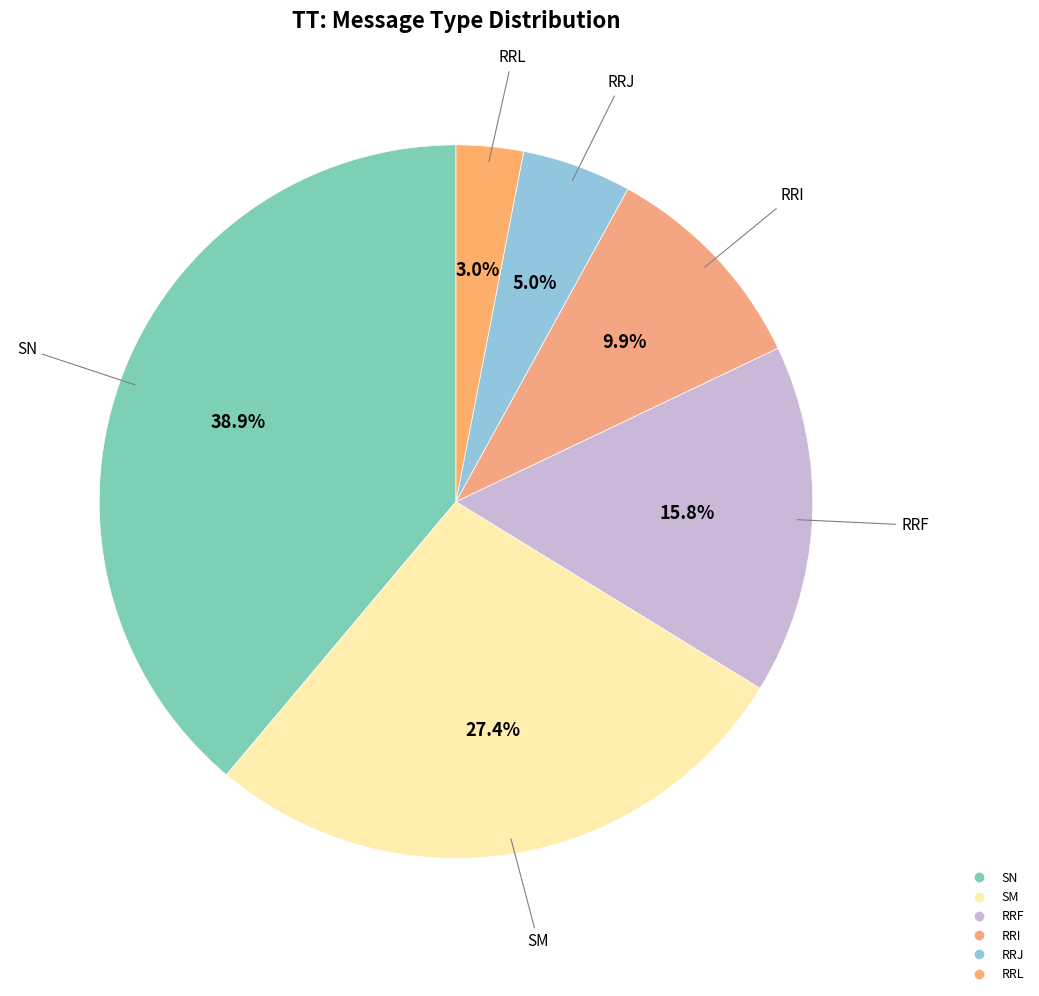

How many slices are in this pie chart?

6